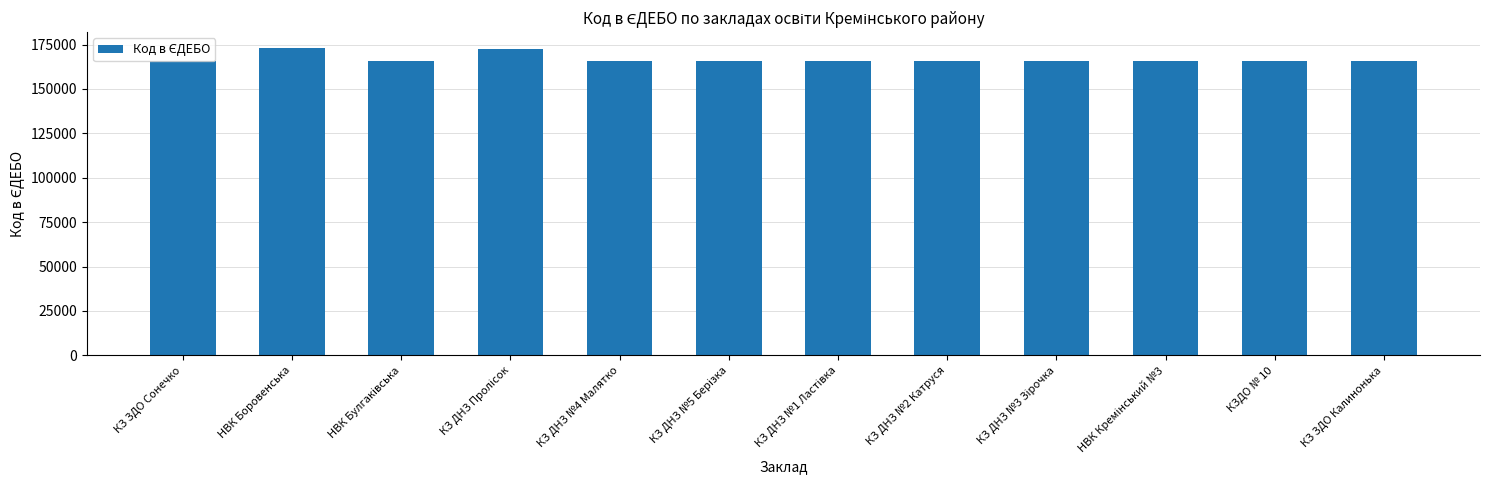

What is the minimum value shown in the chart?

165518